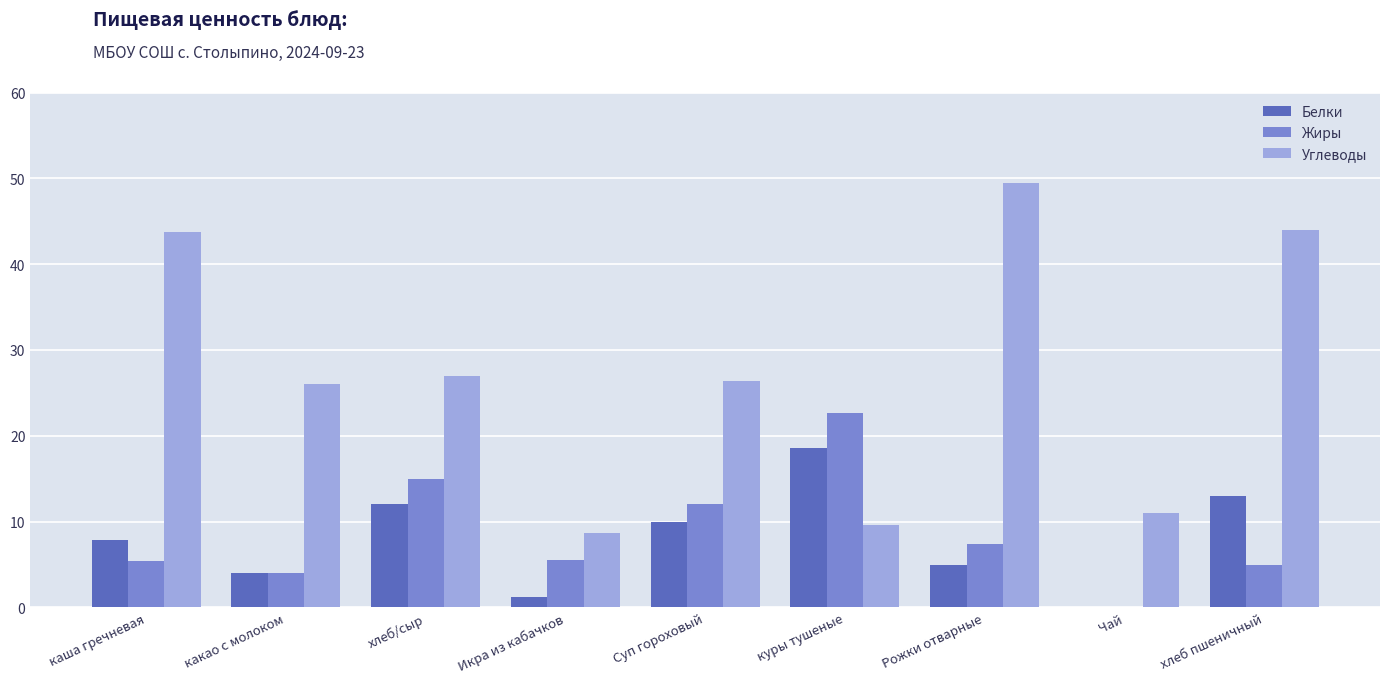

Which series changed the most between Суп гороховый and Чай?

Углеводы